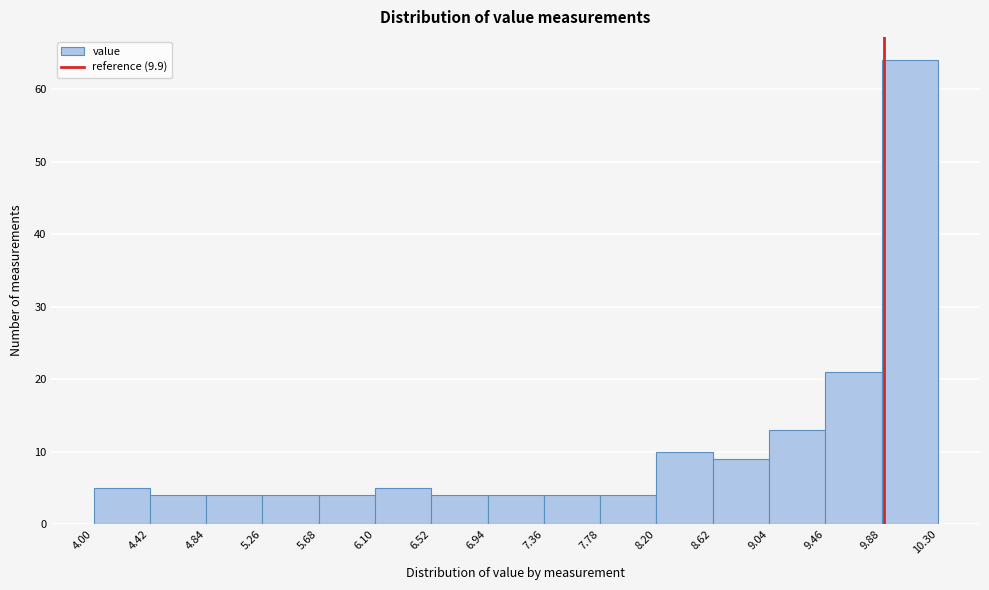

Reading left to right, transcribe this chart: for each bar, give the range it covers on the x-axis and its height. The values are not printed on the chart, so give them approximately, as read against the axis.

4.00 to 4.42: 5
4.42 to 4.84: 4
4.84 to 5.26: 4
5.26 to 5.68: 4
5.68 to 6.10: 4
6.10 to 6.52: 5
6.52 to 6.94: 4
6.94 to 7.36: 4
7.36 to 7.78: 4
7.78 to 8.20: 4
8.20 to 8.62: 10
8.62 to 9.04: 9
9.04 to 9.46: 13
9.46 to 9.88: 21
9.88 to 10.30: 64